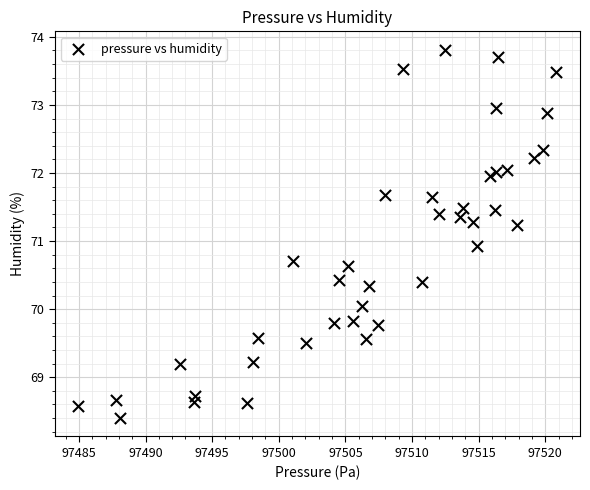

What is the range of Y values (max minus min)?

5.4